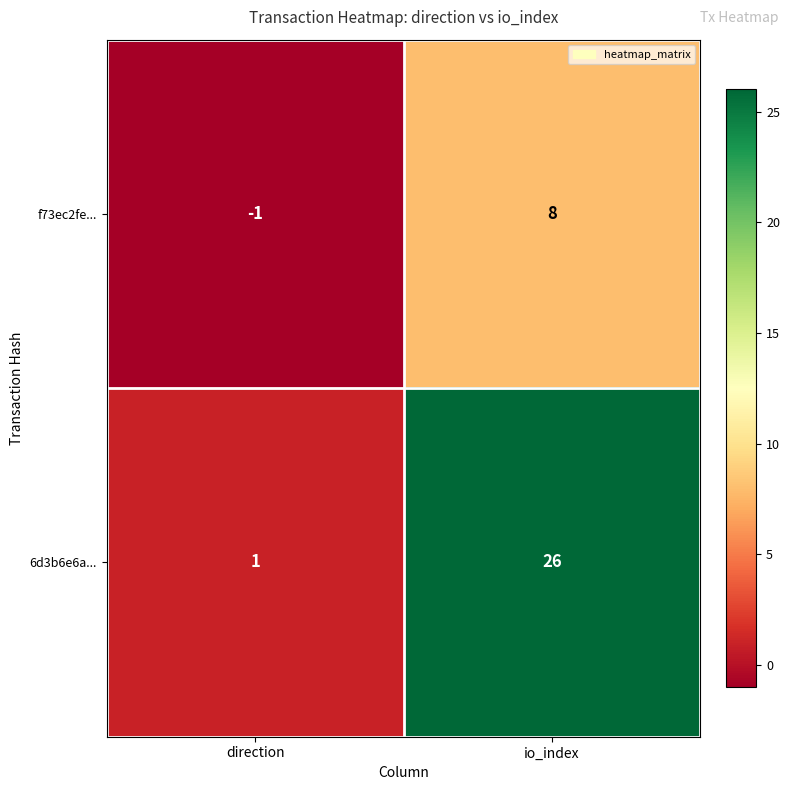

Rank the series by their average value, from lowest to highest.

f73ec2fe..., 6d3b6e6a...